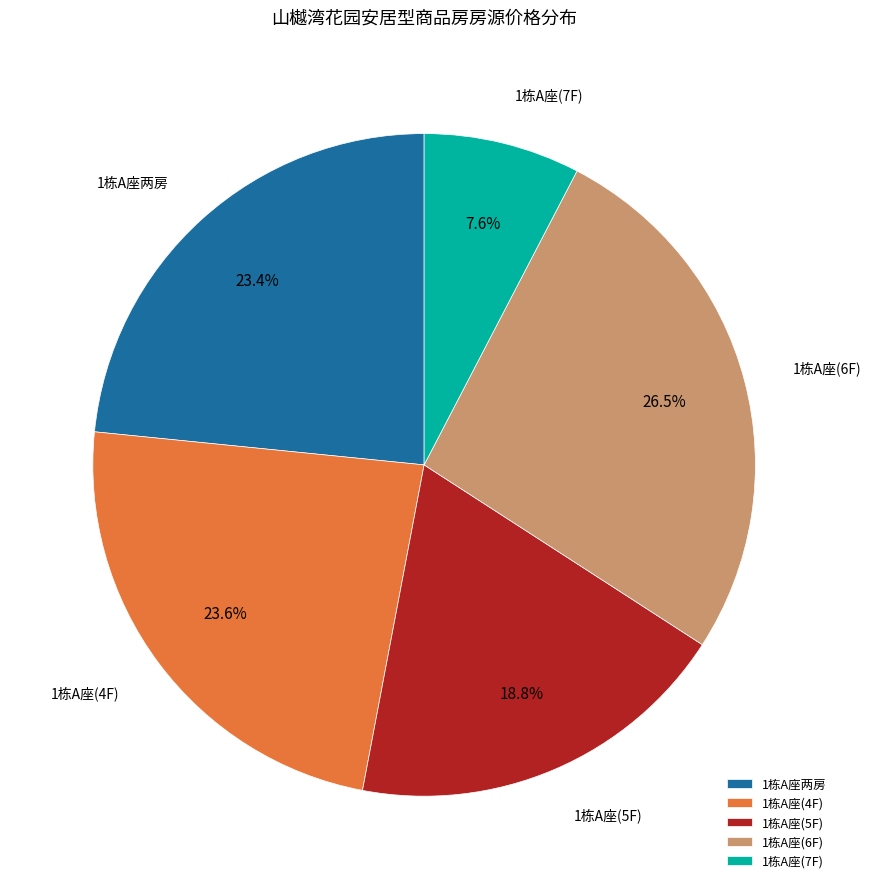

What percentage is NOT represented by 1栋A座(4F)?

76.4%